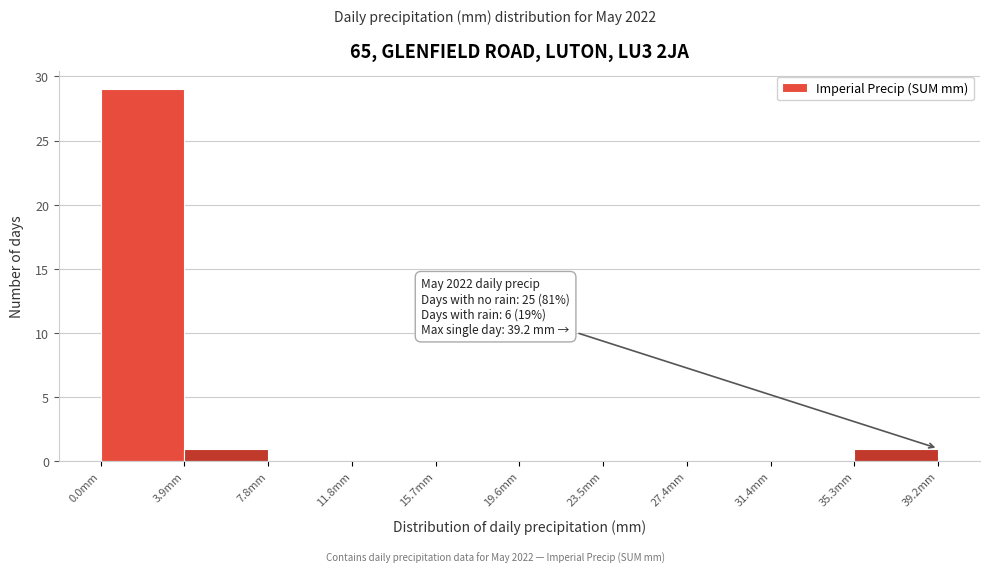

Which range on the x-axis has the tallest bar?

0.0 to 4.0